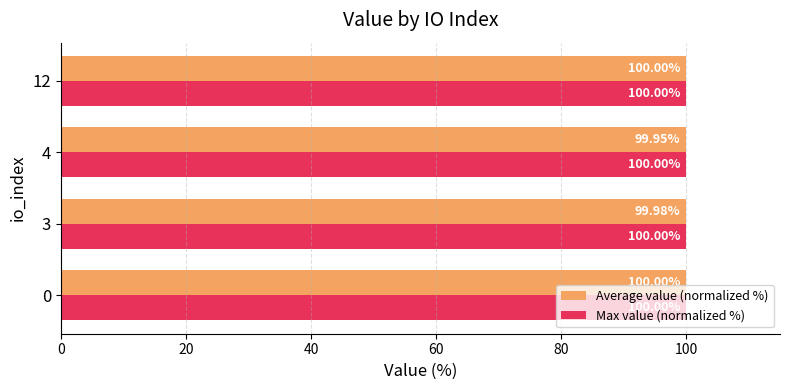

True or false: Average value (normalized %) has a value of 100.0 at 0.

True